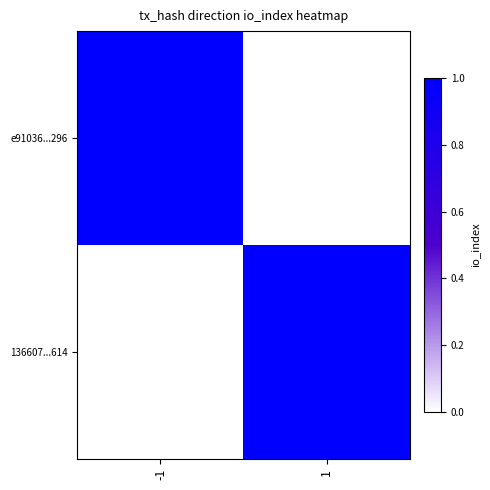

Between -1 and 1, which series saw the biggest shift?

e91036...296